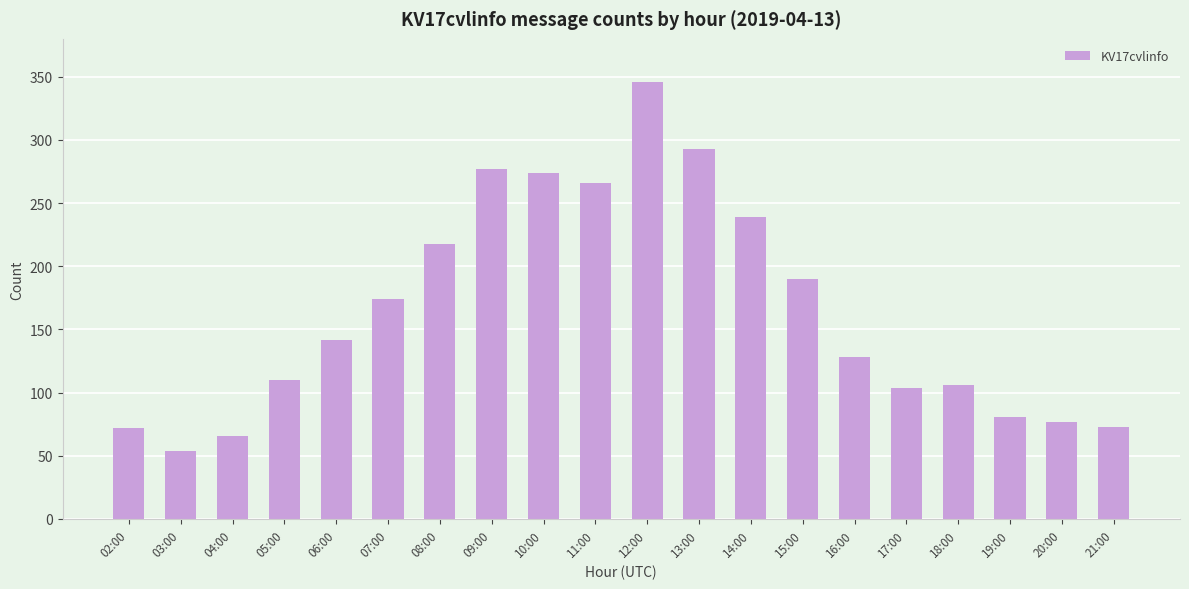

What is the sum of the values at 14:00 and 09:00?

516